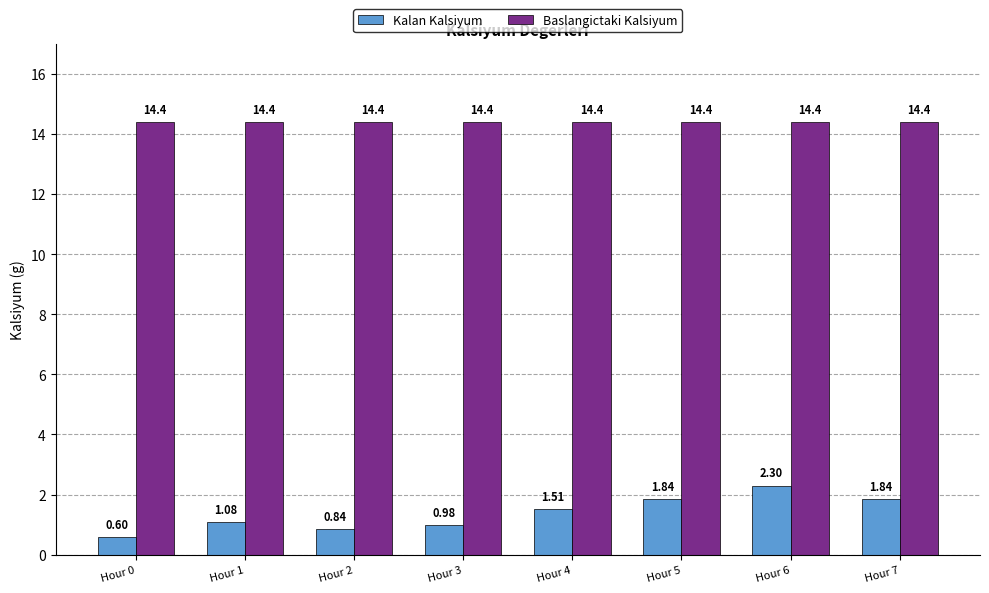

How many bars are there in total?

16